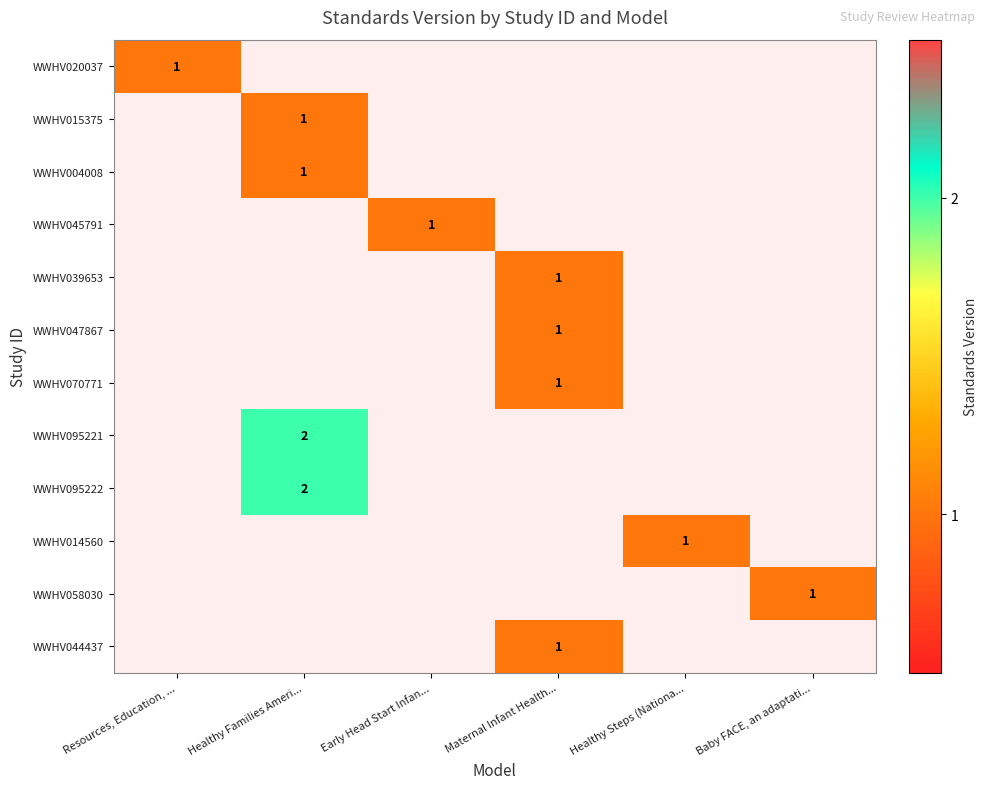

Between Maternal Infant Health... and Early Head Start Infan..., which is larger?

Early Head Start Infan...